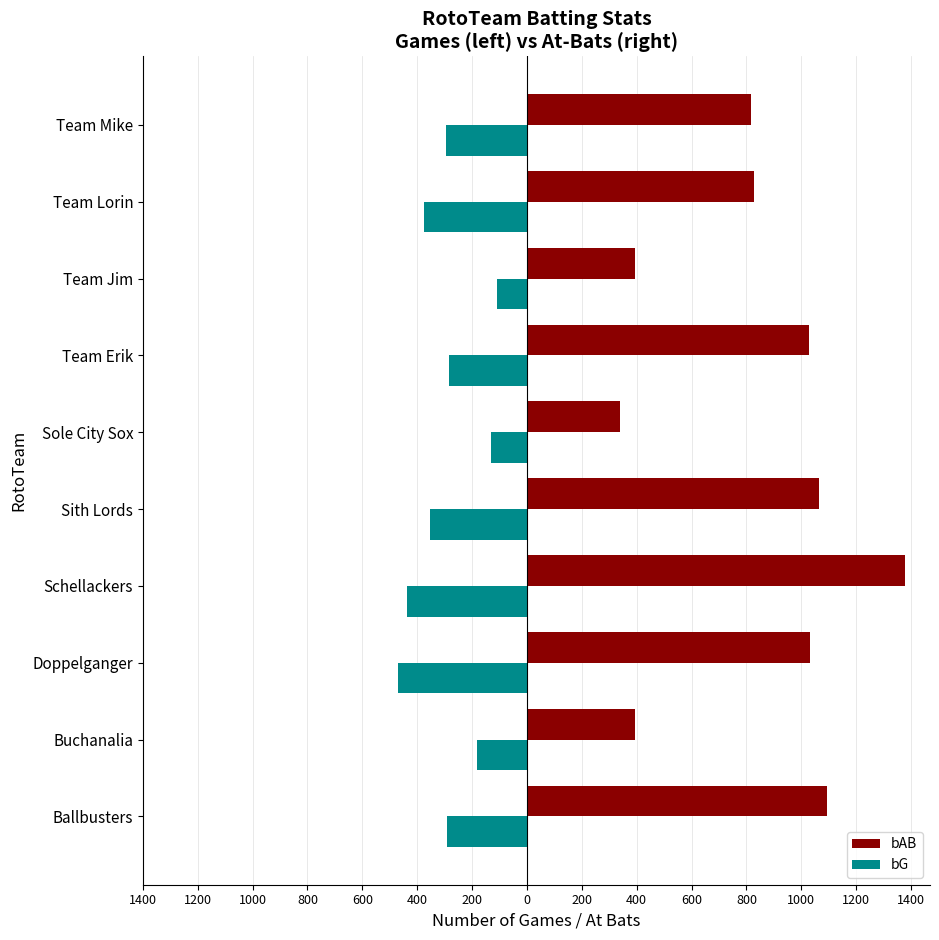

What are all the series names shown in the legend?

bAB, bG